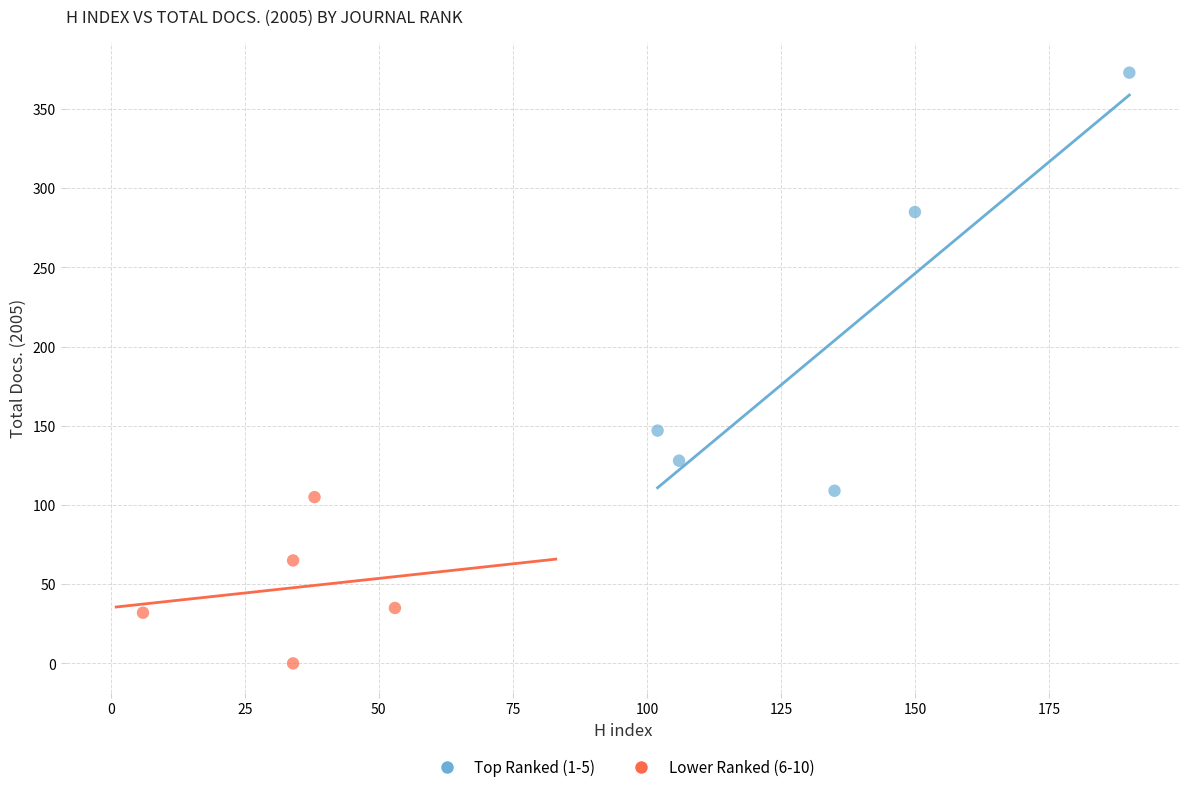

Which series has the largest Y range (max minus min)?

Top Ranked (1-5)